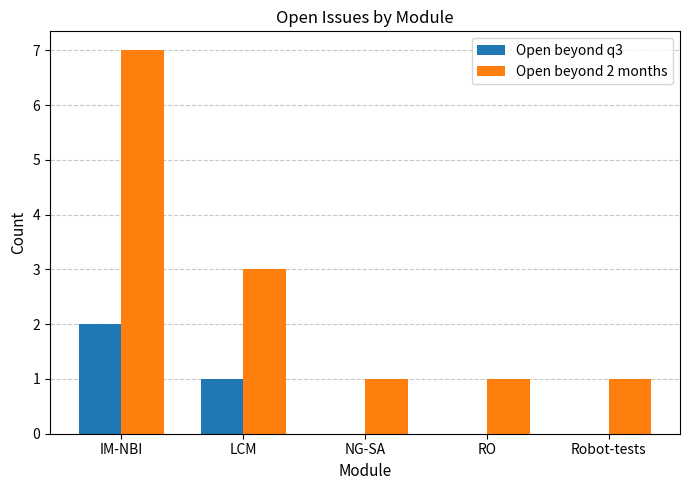

What are all the series names shown in the legend?

Open beyond q3, Open beyond 2 months